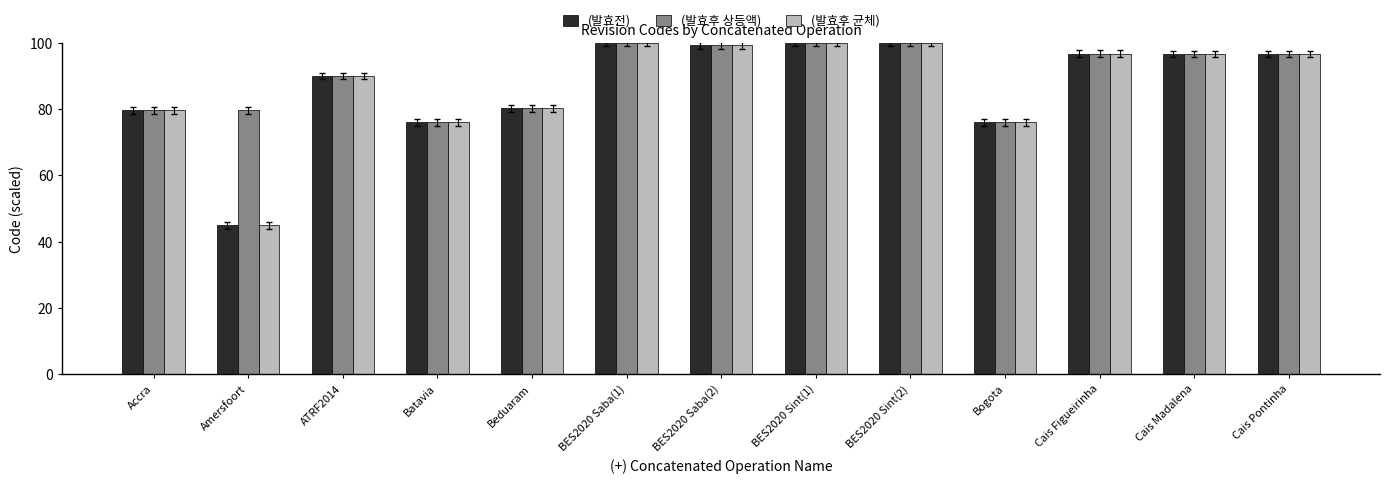

What is the spread (max minus min) of values at Amersfoort?

34.7